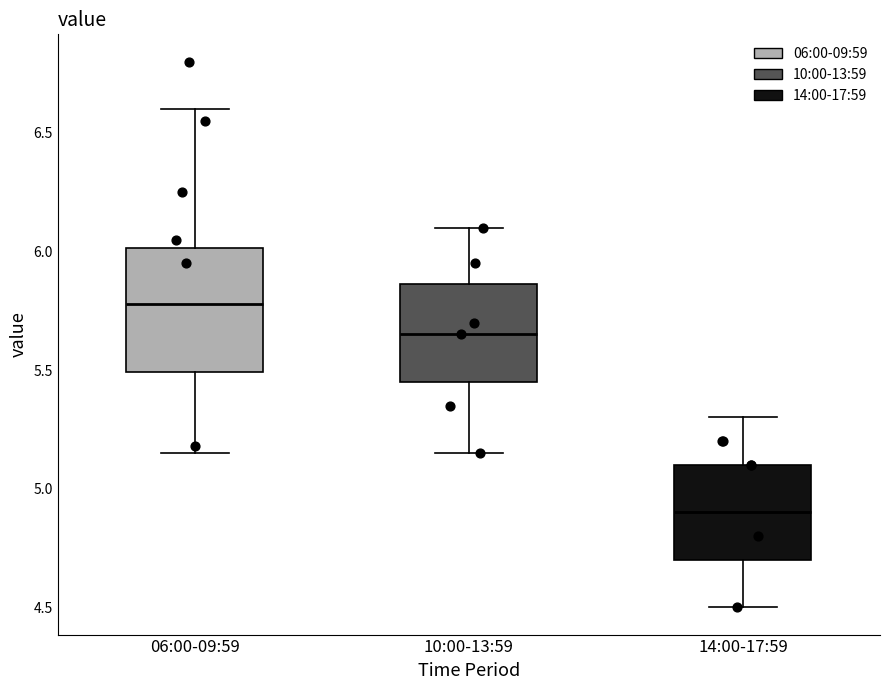

Which box has the highest median line?

06:00-09:59